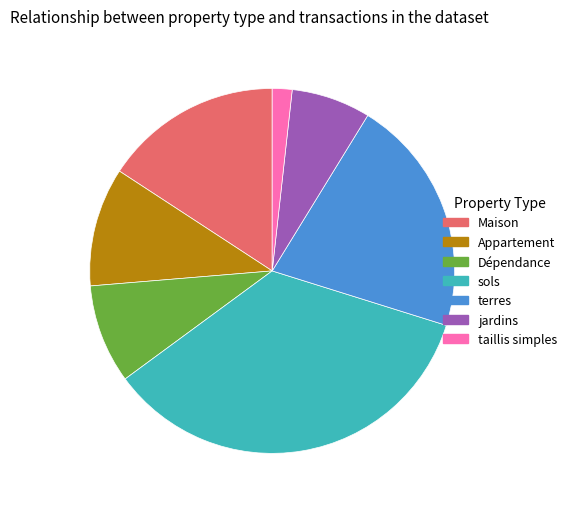

How many slices are in this pie chart?

7